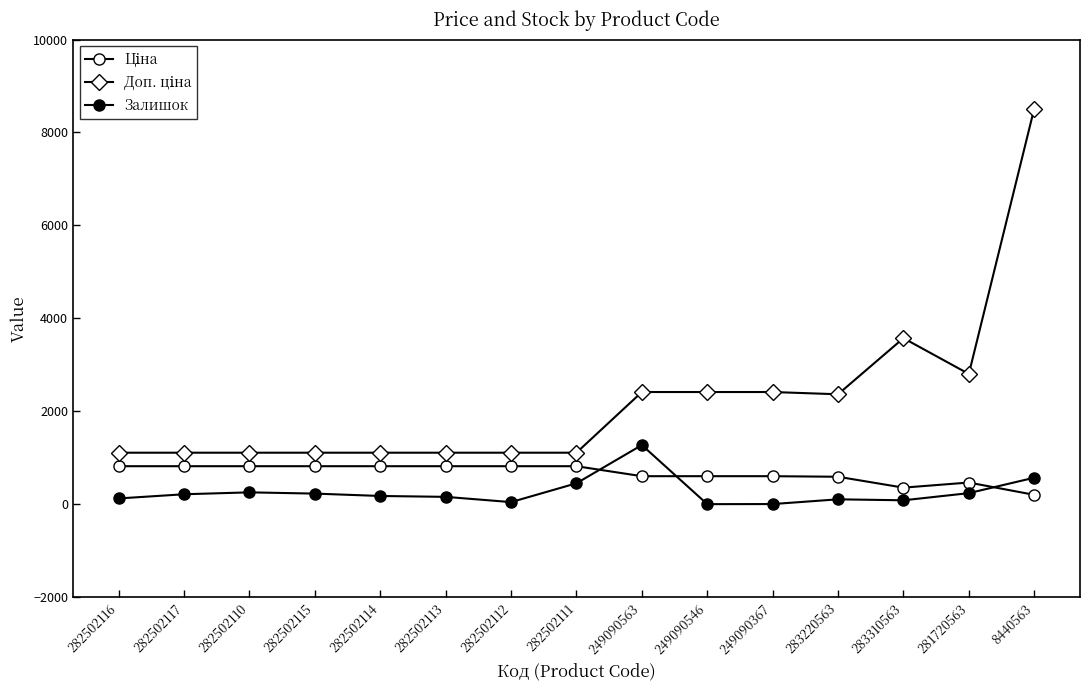

Is this an area chart (filled region under the line)?

No